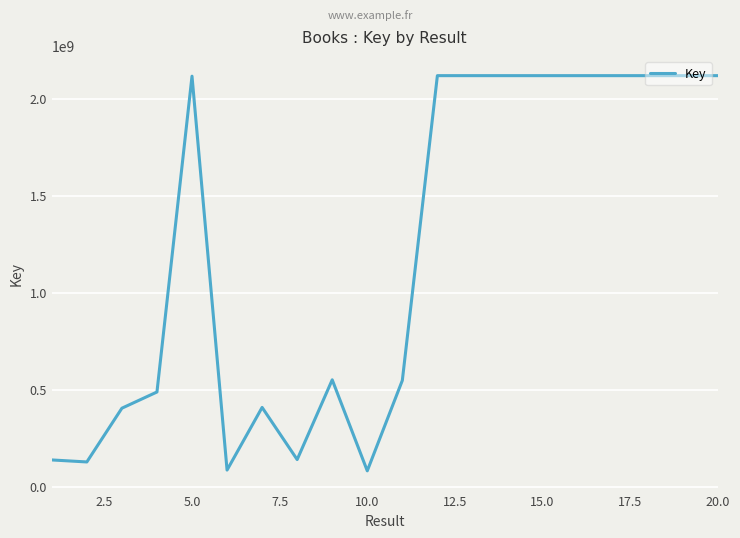

Does the chart have visible grid lines?

Yes